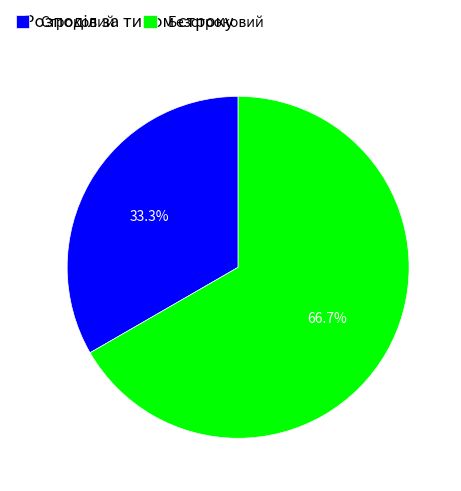

True or false: Строковий accounts for 39% of the total.

False